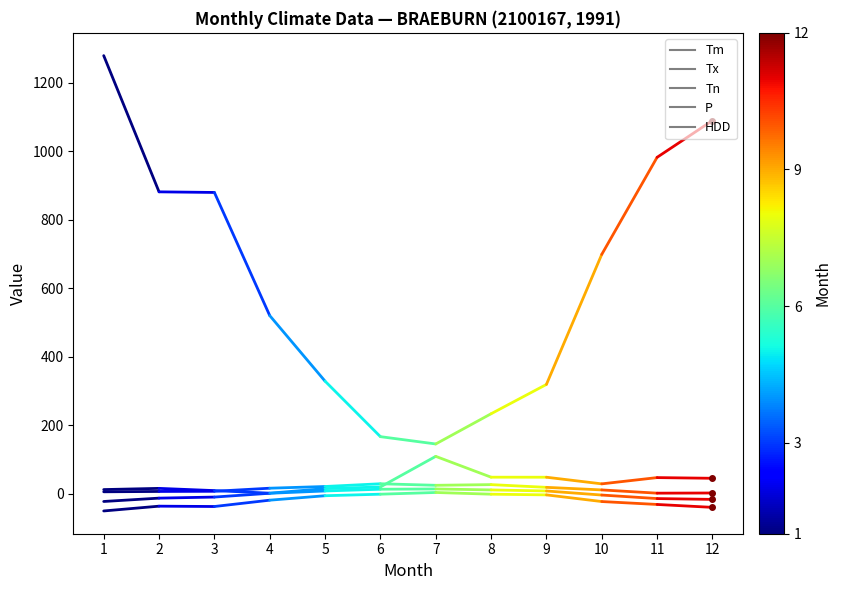

How many values in the P series are below 15?

1